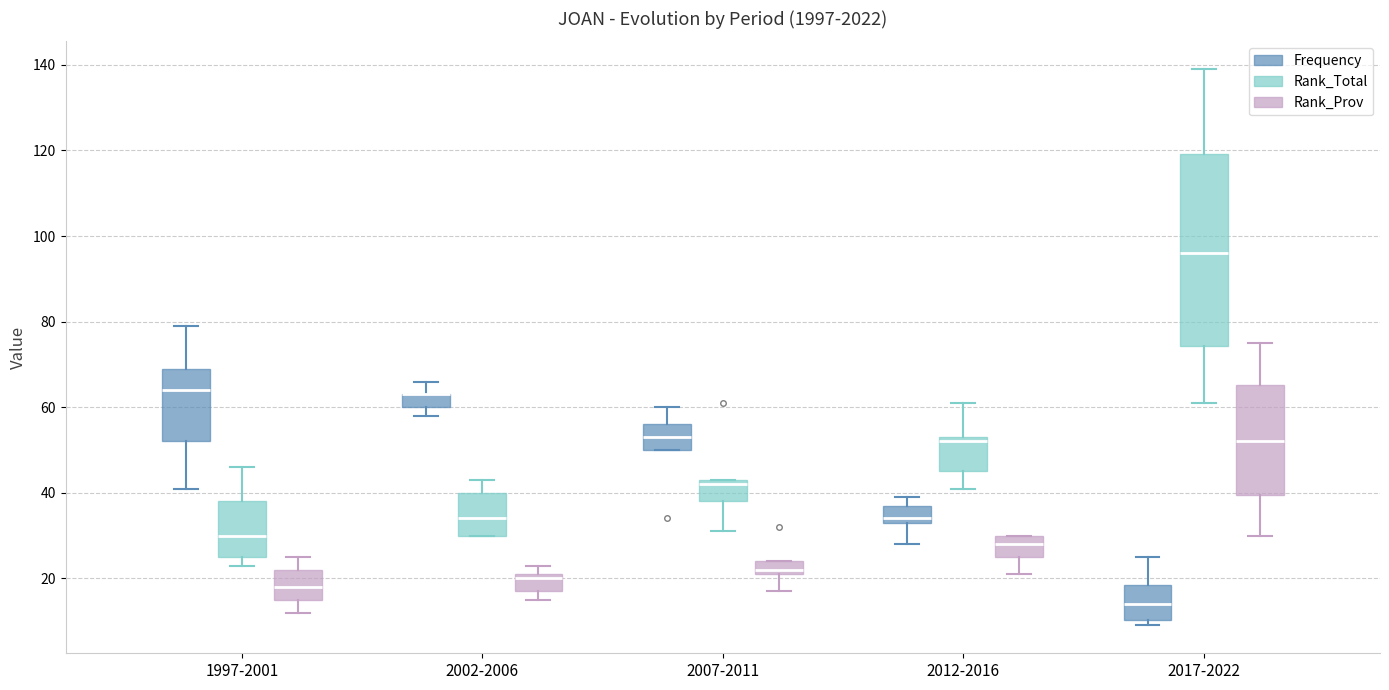

Reading left to right, transcribe this box plot: for each box, give where its median line is, the range the box spans, and where its two whiskers end, as read against the y-axis. The values are not printed on the chart, so give them approximately, as read against the axis.

1997-2001 (Frequency): median 64, box 52 to 70, whiskers 42 to 80
1997-2001 (Rank_Total): median 30, box 26 to 38, whiskers 24 to 46
1997-2001 (Rank_Prov): median 18, box 16 to 22, whiskers 12 to 26
2002-2006 (Frequency): median 64 (drawn on the box's upper edge), box 60 to 64, whiskers 58 to 66
2002-2006 (Rank_Total): median 34, box 30 to 40, whiskers 30 to 44
2002-2006 (Rank_Prov): median 20, box 18 to 22, whiskers 16 to 24
2007-2011 (Frequency): median 54, box 50 to 56, whiskers 50 to 60
2007-2011 (Rank_Total): median 42, box 38 to 44, whiskers 32 to 44
2007-2011 (Rank_Prov): median 22 (just above the box's lower edge), box 22 to 24, whiskers 18 to 24
2012-2016 (Frequency): median 34 (just above the box's lower edge), box 34 to 38, whiskers 28 to 40
2012-2016 (Rank_Total): median 52, box 46 to 54, whiskers 42 to 62
2012-2016 (Rank_Prov): median 28, box 26 to 30, whiskers 22 to 30
2017-2022 (Frequency): median 14, box 10 to 18, whiskers 10 (just below the box's lower edge) to 26
2017-2022 (Rank_Total): median 96, box 74 to 120, whiskers 62 to 140
2017-2022 (Rank_Prov): median 52, box 40 to 66, whiskers 30 to 76